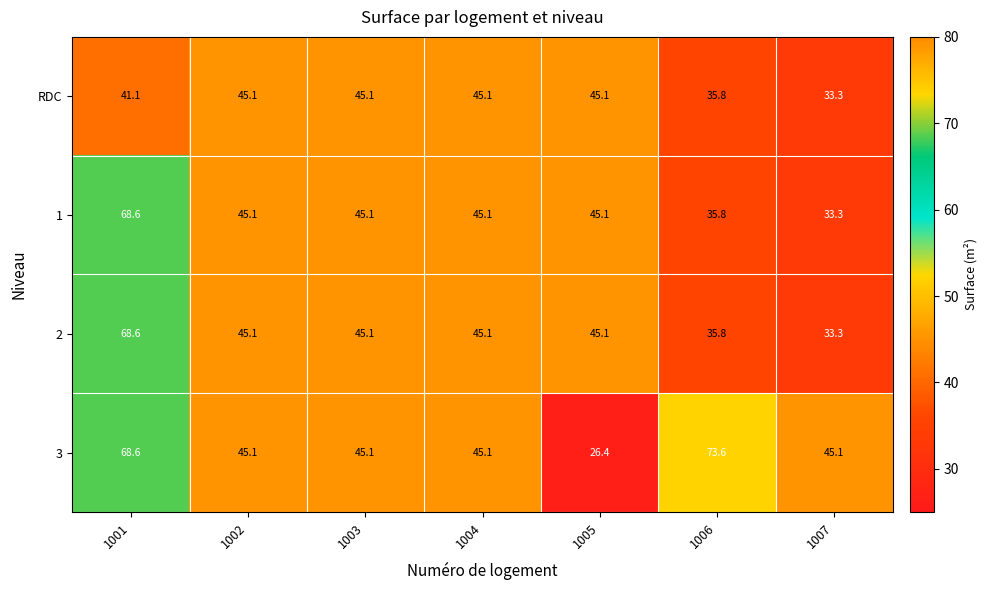

True or false: 3 has a value of 78.8 at 1002.

False